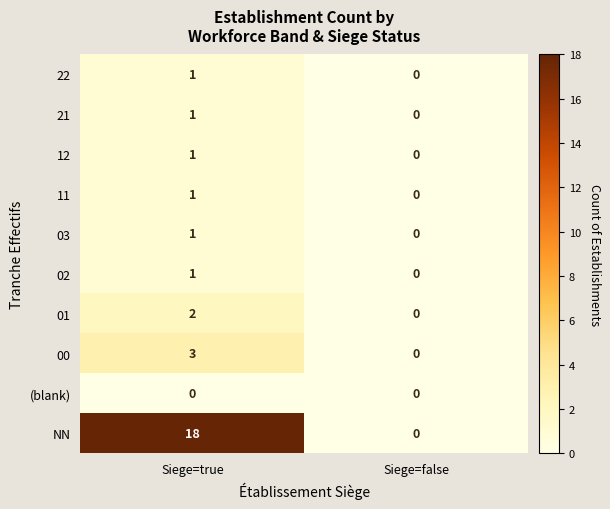

Which series has the largest total across all categories?

NN